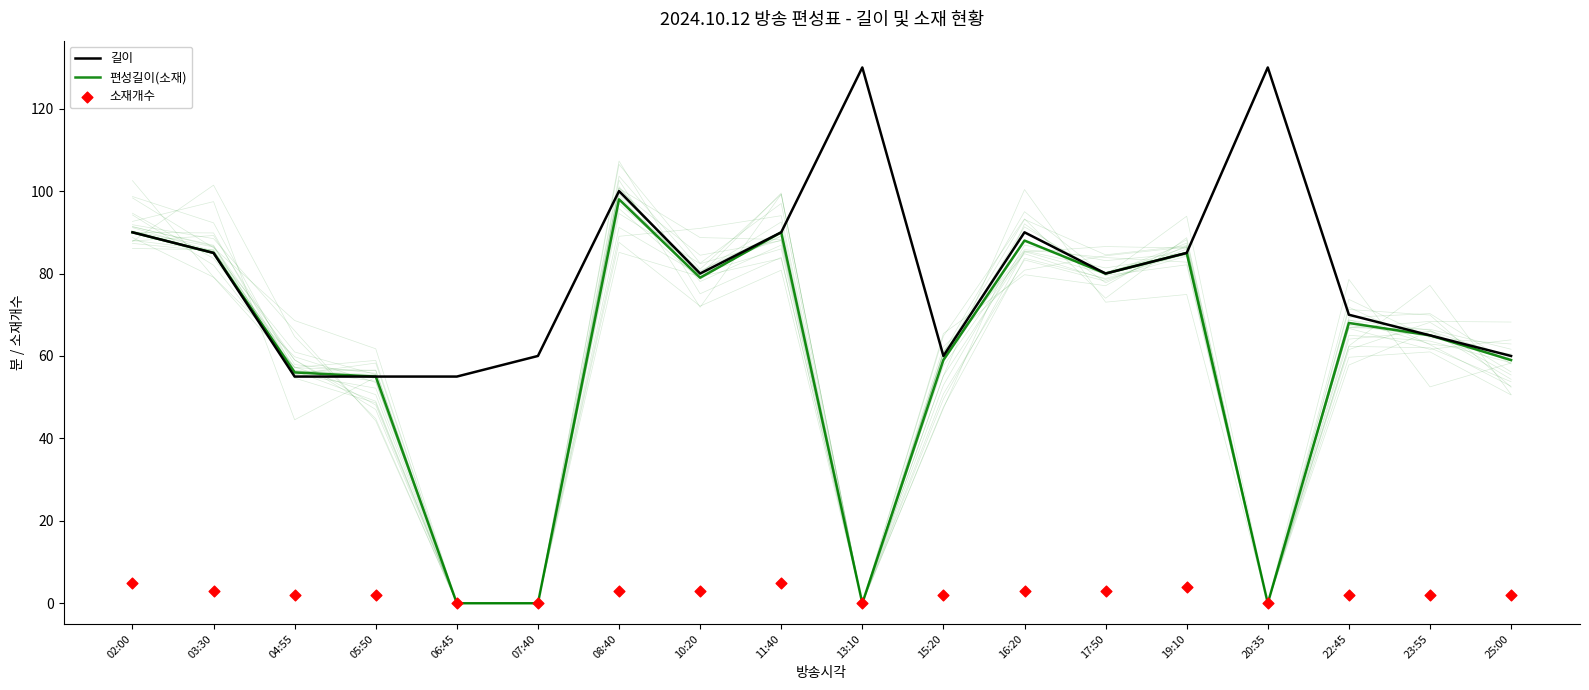

At how many categories does at least one series exceed 32?

18